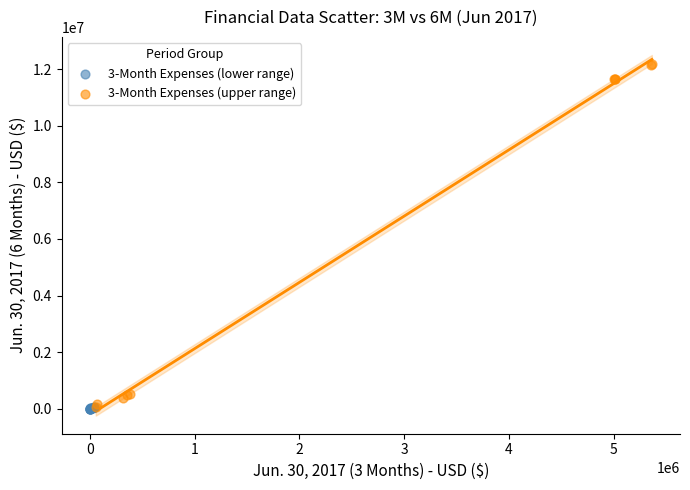

Which series has the largest Y range (max minus min)?

3-Month Expenses (upper range)